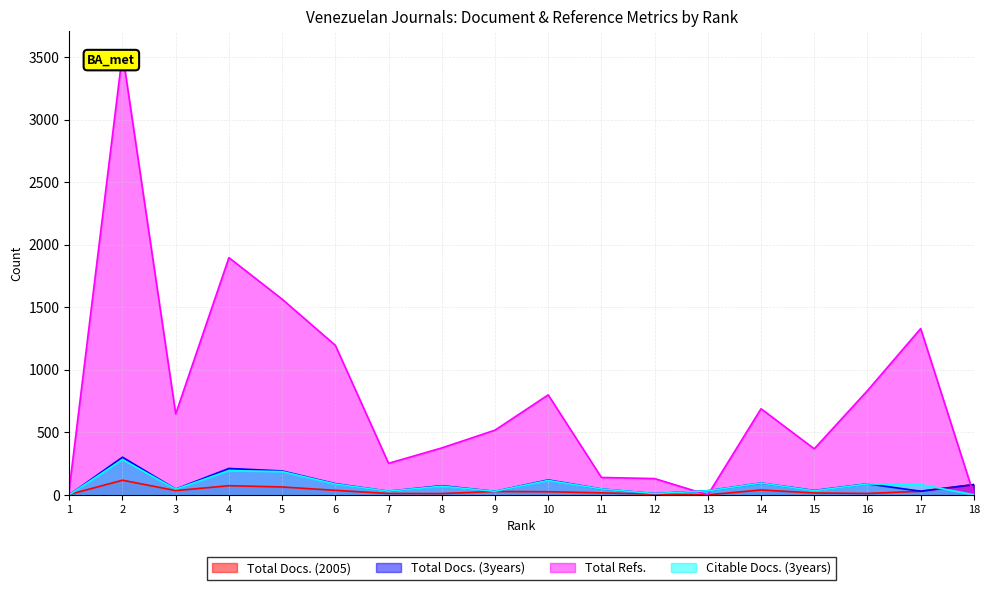

What is the greatest value displayed?

3530